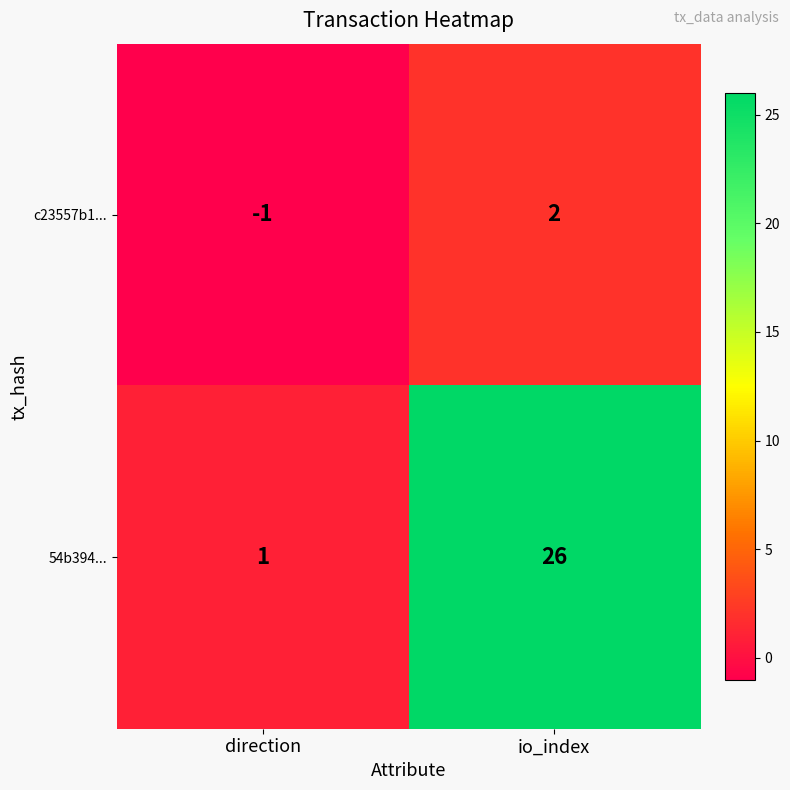

The value of 54b394... at io_index is 26. True or false?

True